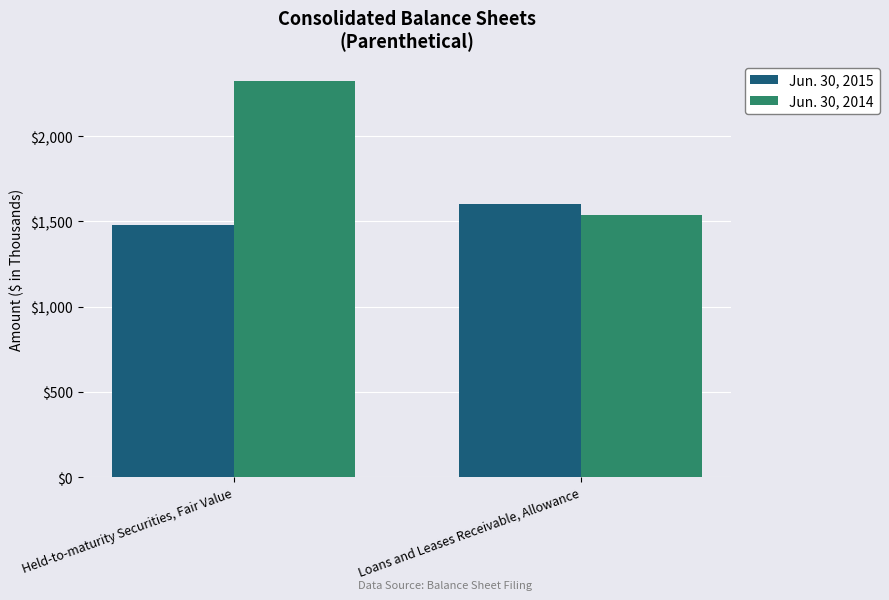

What is the spread (max minus min) of values at Loans and Leases Receivable, Allowance?

65